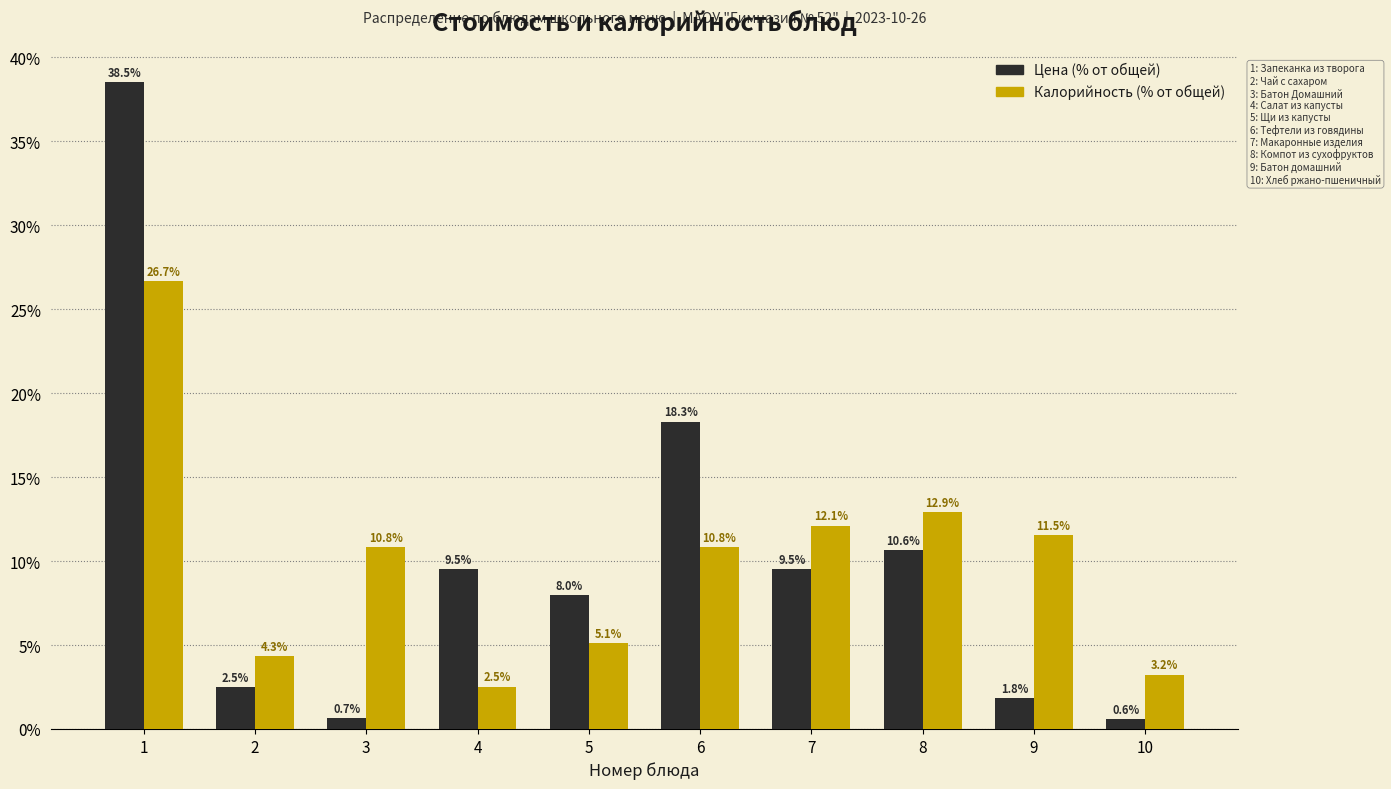

Reading left to right, what are all the values shown in this chart?

Цена: 38.5	2.5	0.7	9.5	8.0	18.3	9.5	10.6	1.8	0.6
Калорийность: 26.7	4.3	10.8	2.5	5.1	10.8	12.1	12.9	11.5	3.2